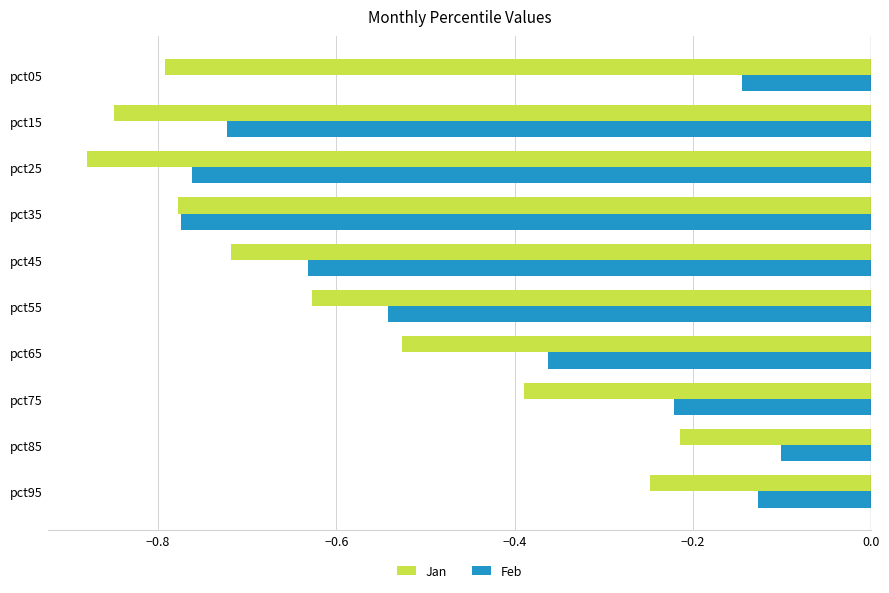

What is the spread (max minus min) of values at pct05?

0.6